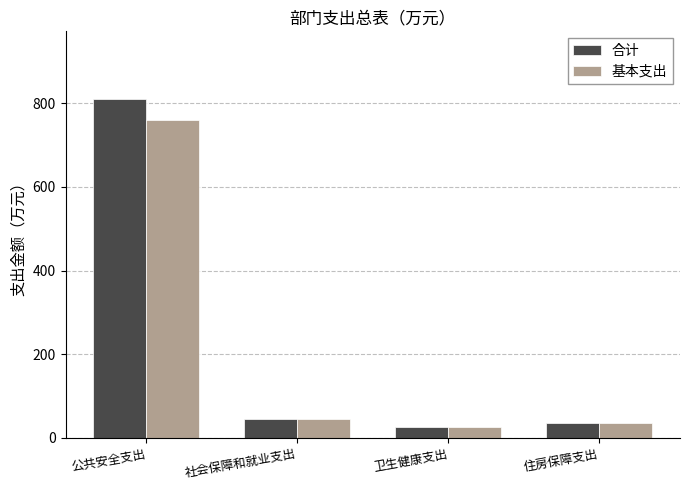

Between 公共安全支出 and 卫生健康支出, which series saw the biggest shift?

合计